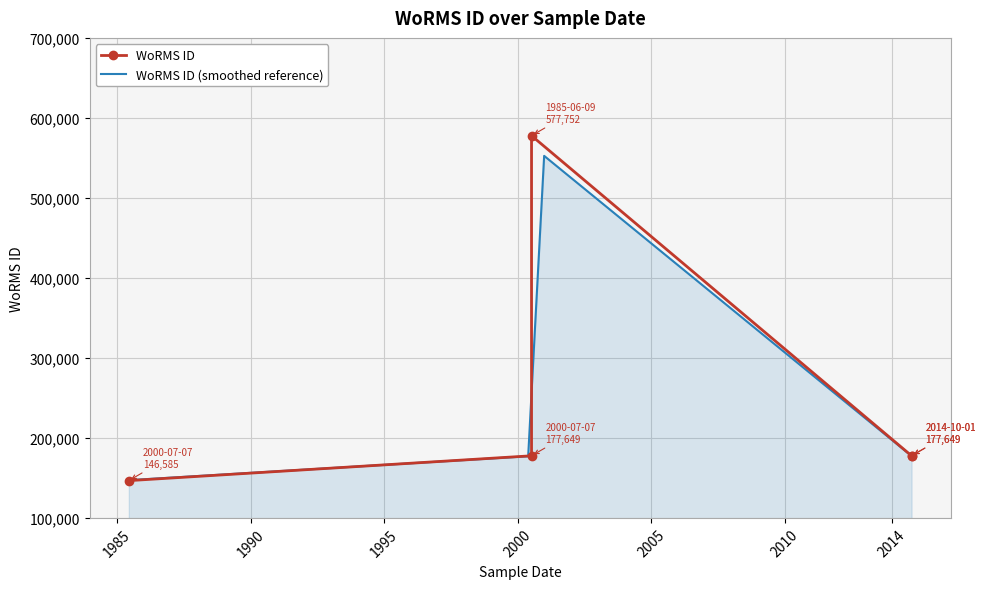

Which label corresponds to the smallest value in the chart?

1985-06-09